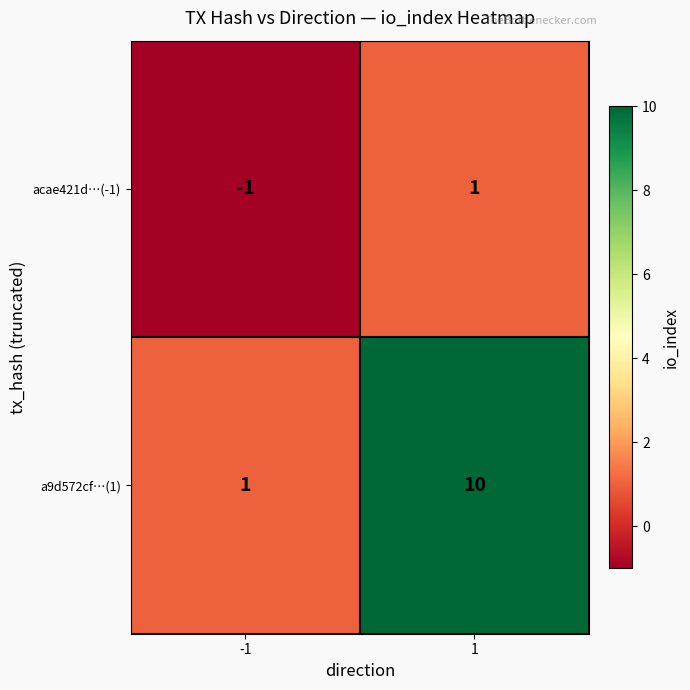

List the series in order of their overall mean, lowest first.

acae421d…(-1), a9d572cf…(1)